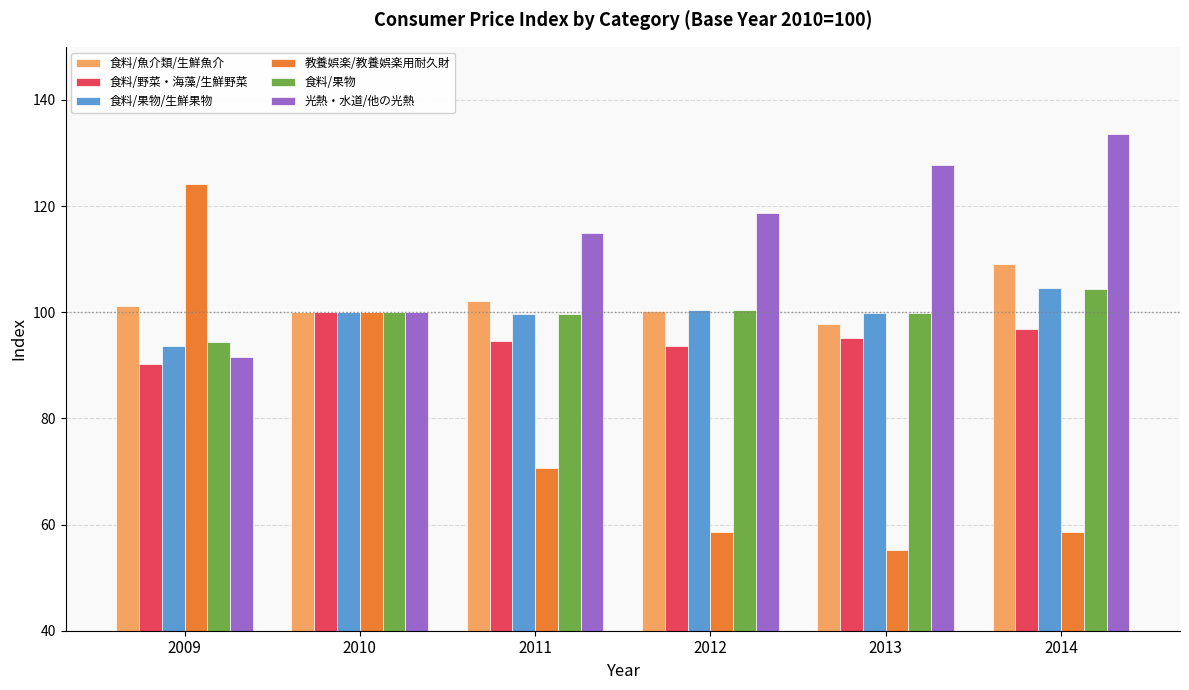

What value does the 食料/果物 series have at 2009?

94.3